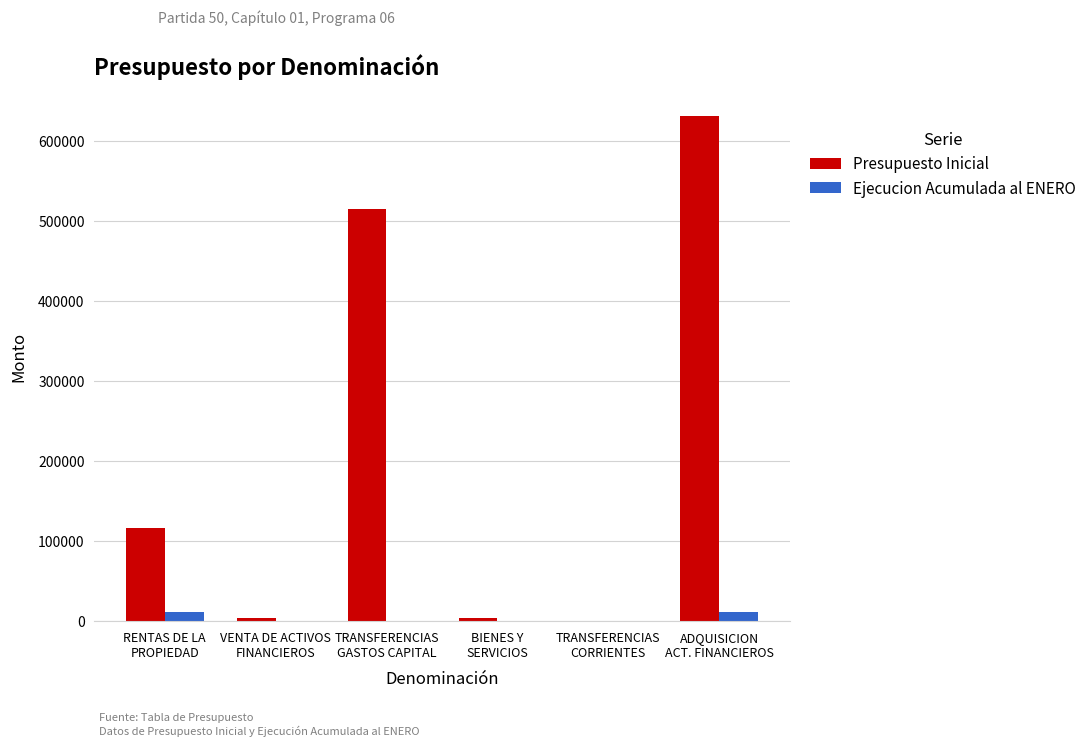

What is the sum of all Ejecucion Acumulada al ENERO values?

23932